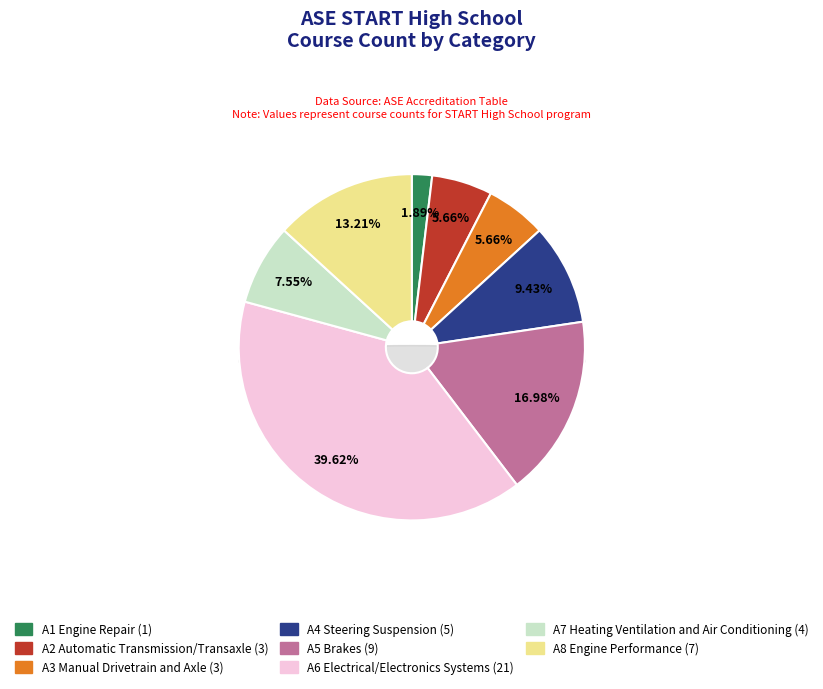

To the nearest percent, what percentage of the pie is A5 Brakes?

17%